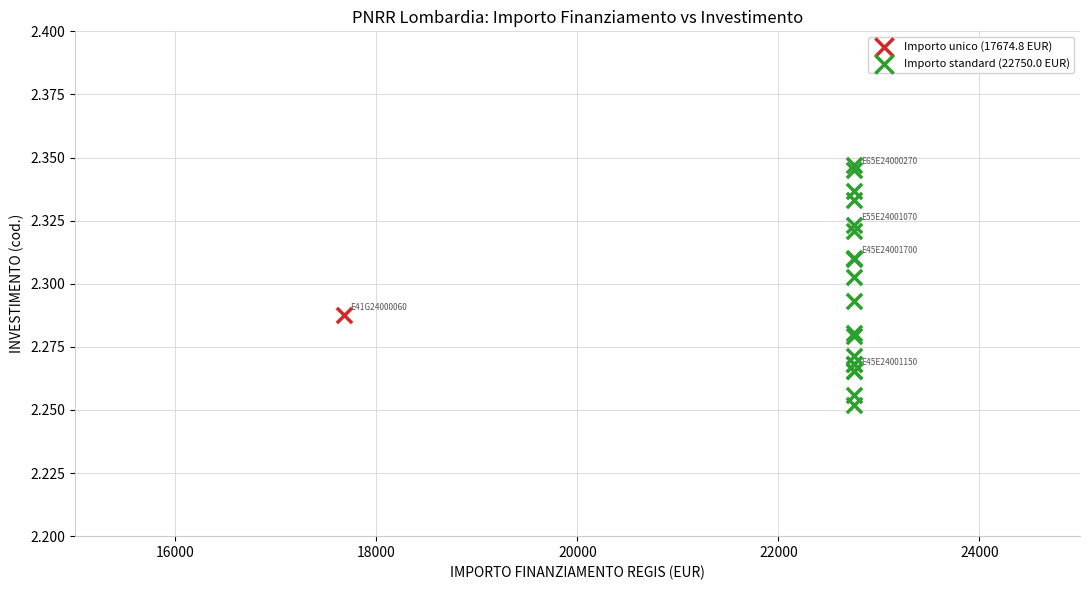

What are all the series names shown in the legend?

Importo unico (17674.8 EUR), Importo standard (22750.0 EUR)